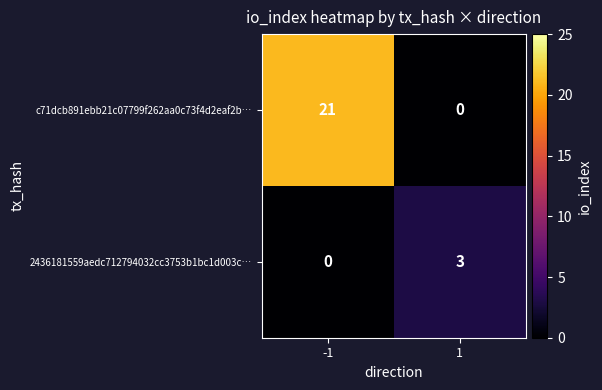

What is the sum of all 2436181559aedc712794032cc3753b1bc1d003c… values?

3